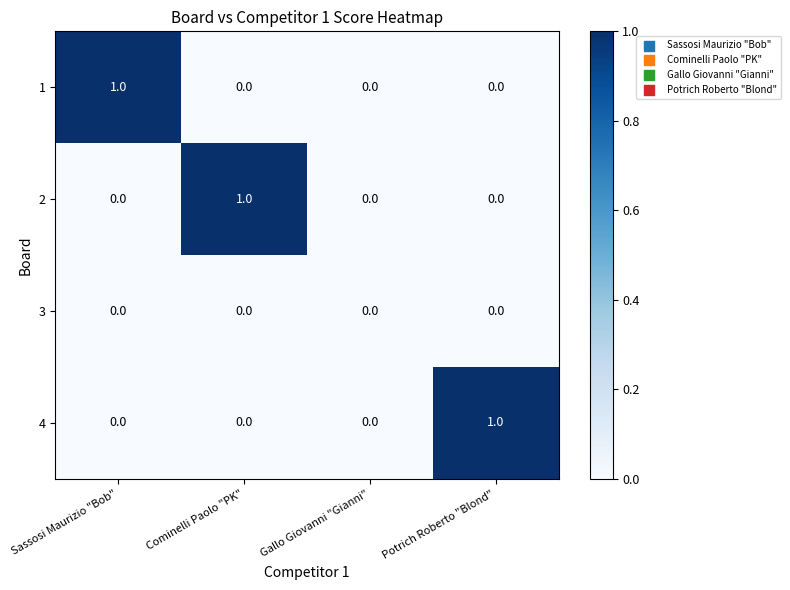

At which label does 1 reach its peak?

Sassosi Maurizio "Bob"